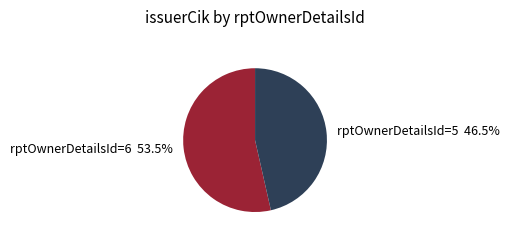

Which slice is the largest?

rptOwnerDetailsId=6